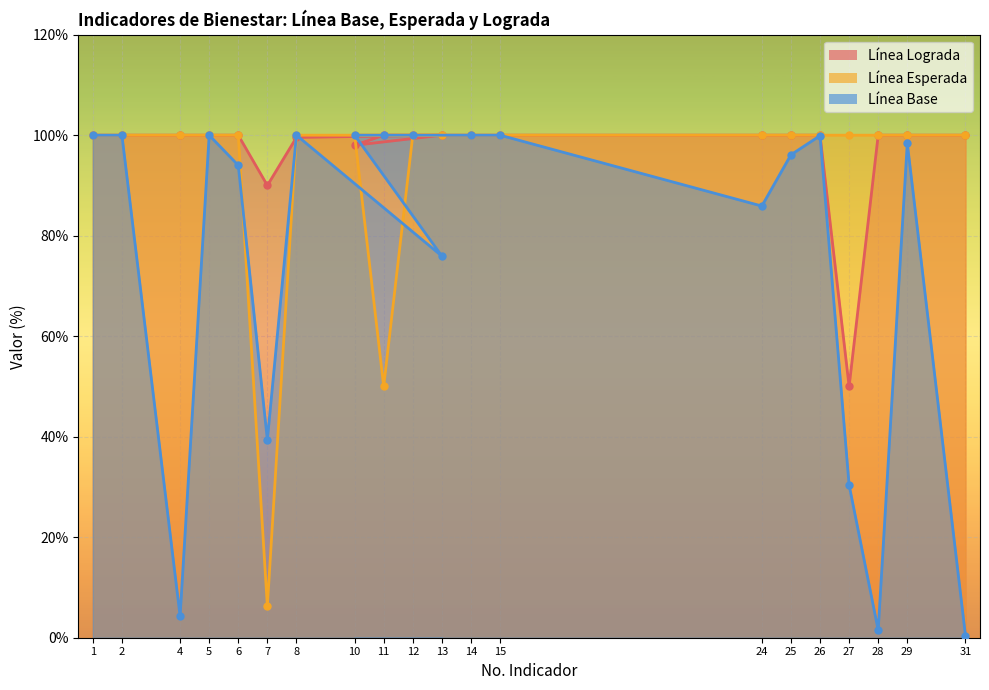

Between which two adjacent categories do Línea Lograda and Línea Base first intersect?

7 and 8